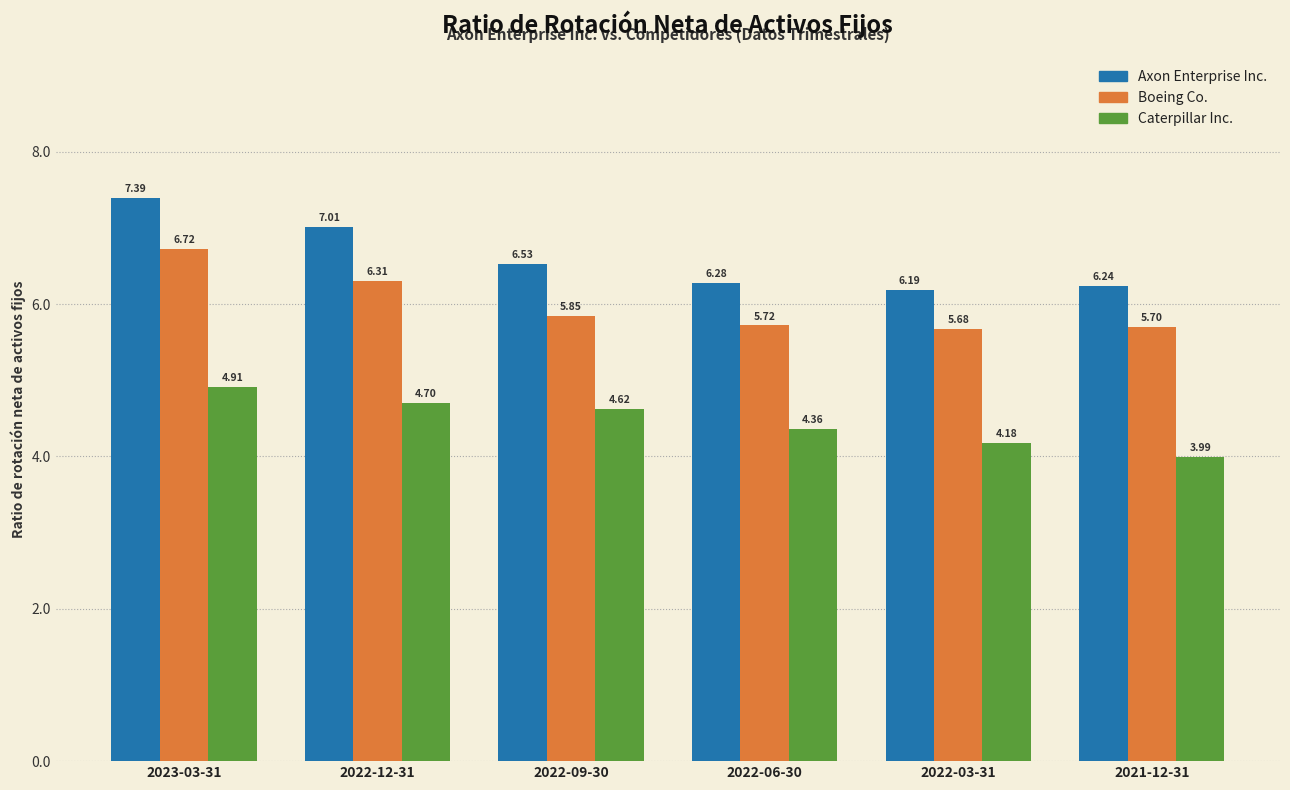

Rank the categories by Axon Enterprise Inc. value from lowest to highest.

2022-03-31, 2021-12-31, 2022-06-30, 2022-09-30, 2022-12-31, 2023-03-31